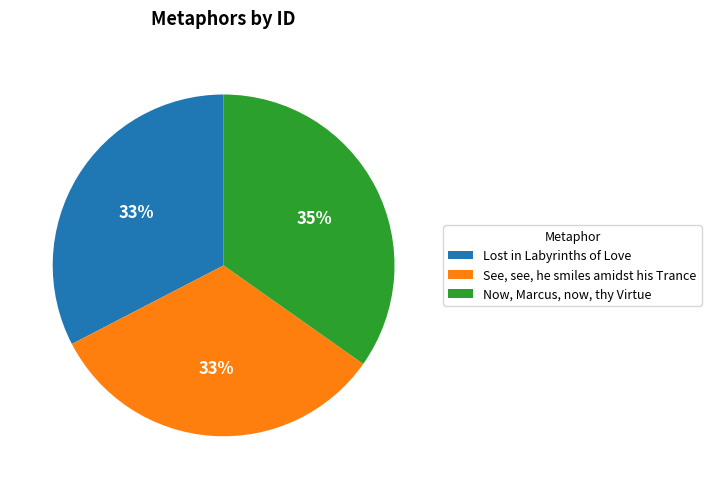

Count the number of slices in the pie.

3